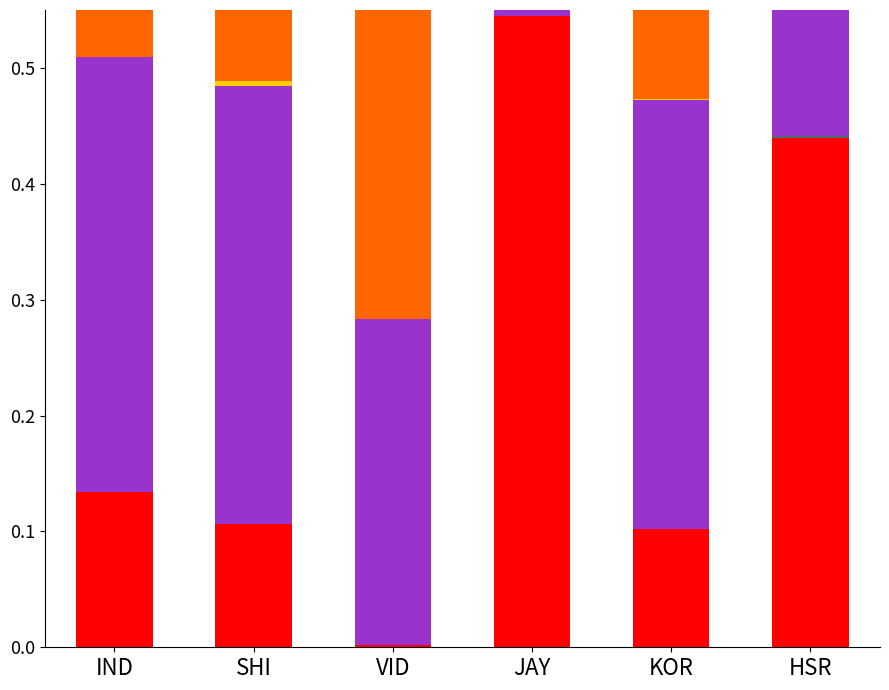

At which label does OB (Overhead) reach its peak?

JAY